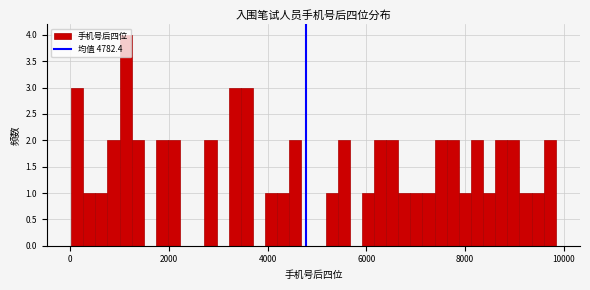

Around what value on the x-axis is the tallest bar? Give the approximate position of its centre, as read against the axis.

1200